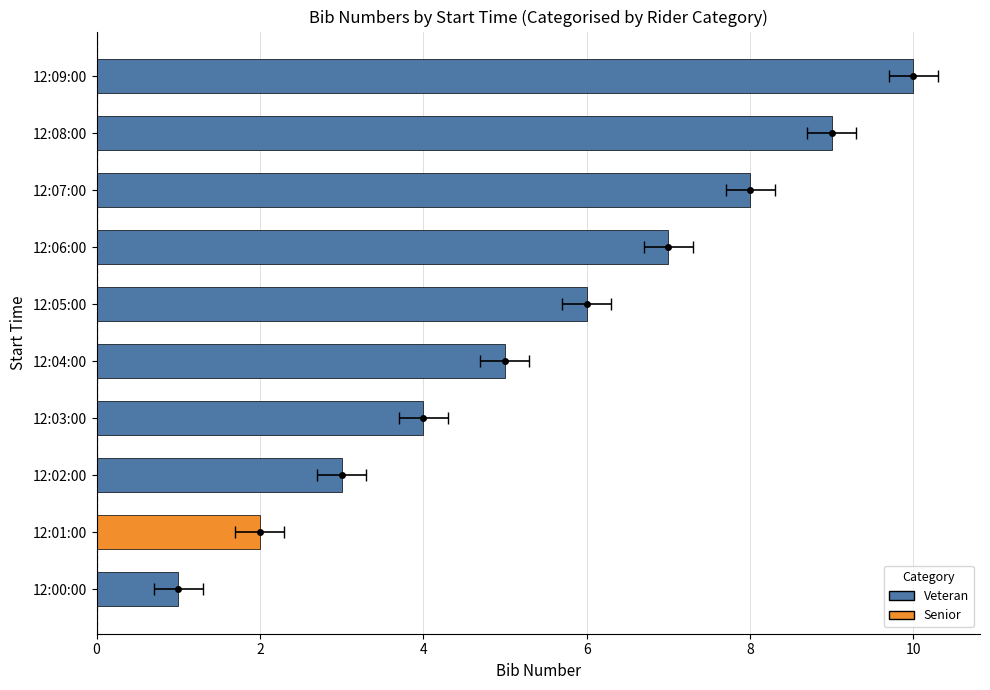

Is it true that the value at 0 is 0?

False